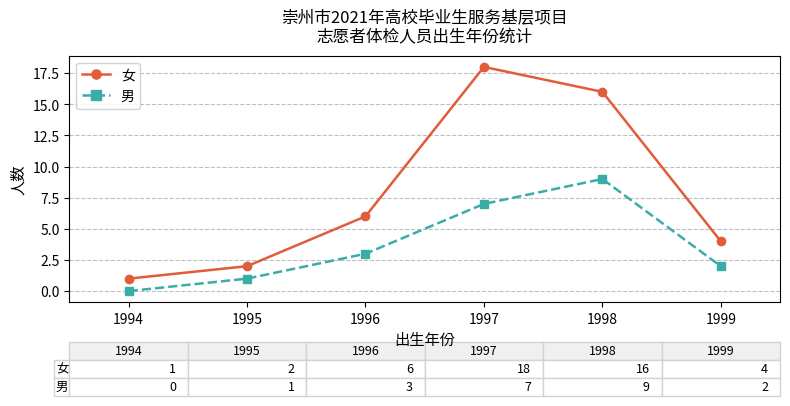

What value does the 女 series have at 1997?

18